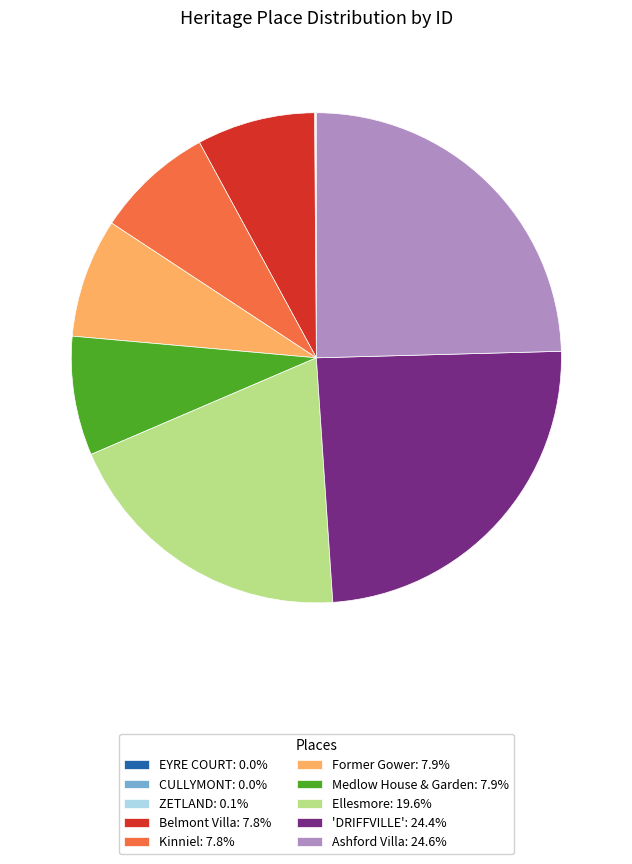

Combined, do Ashford Villa: 24.6% and Ellesmore: 19.6% account for over 50%?

No